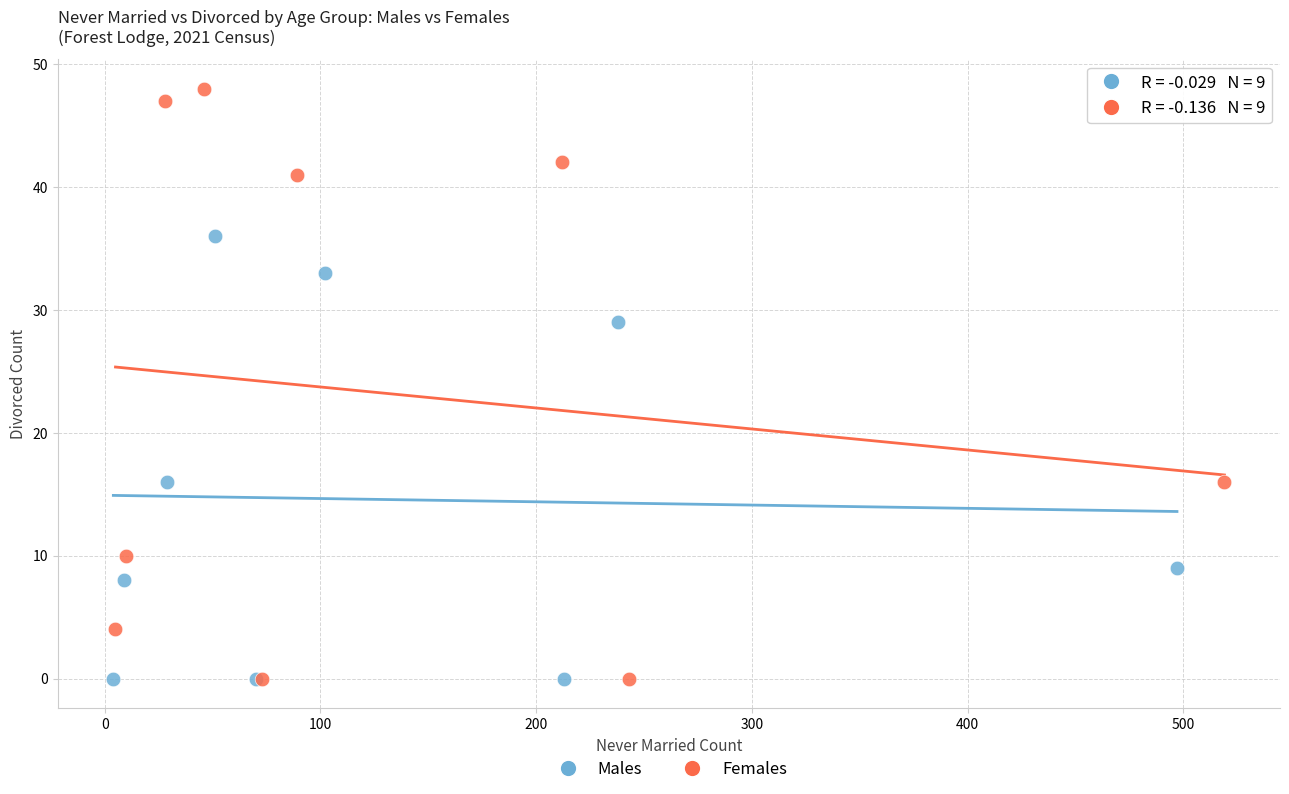

Which series has the largest Y range (max minus min)?

Females